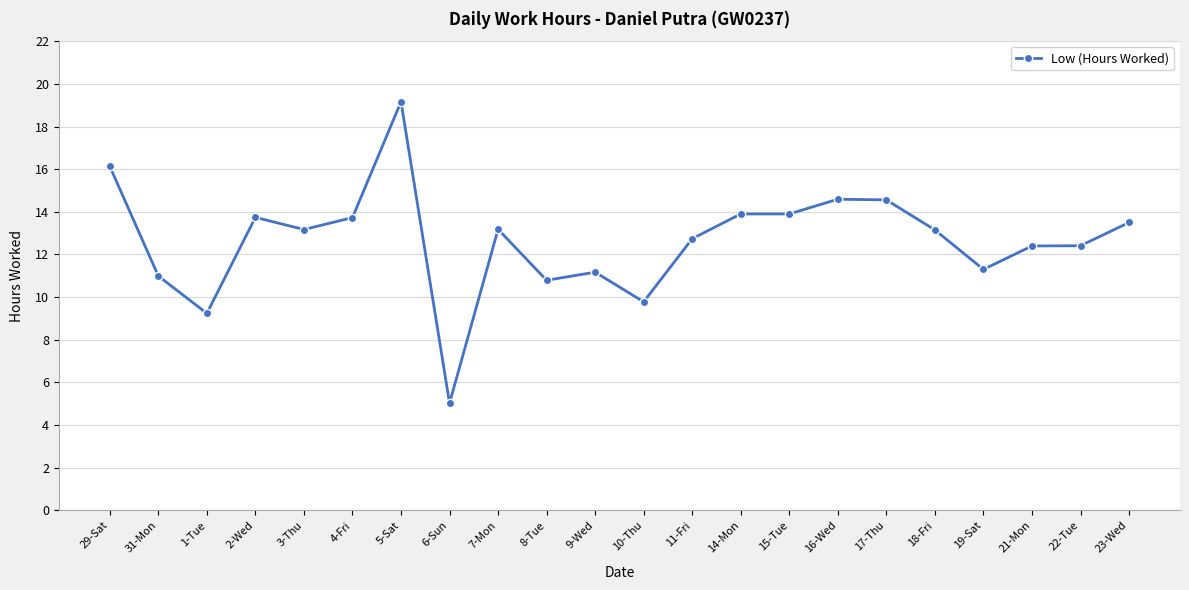

What is the minimum value shown in the chart?

5.0